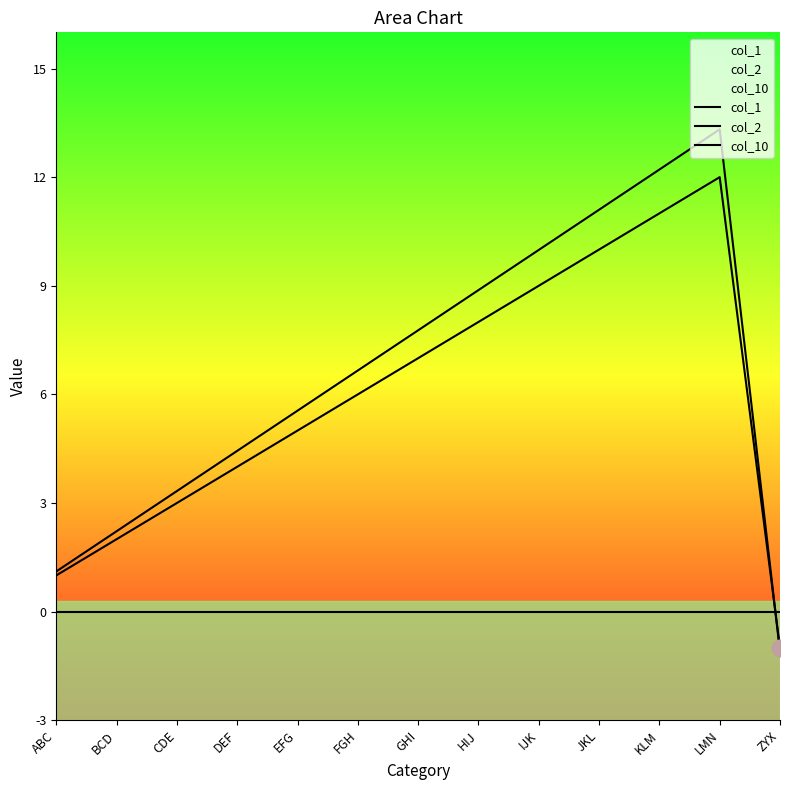

At which category does col_2 reach its first local peak?

LMN